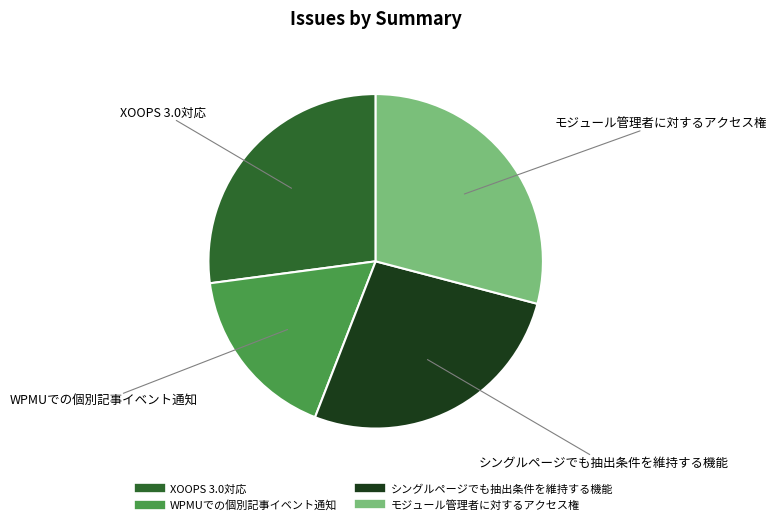

Do モジュール管理者に対するアクセス権 and XOOPS 3.0対応 together represent more than half of the pie?

Yes